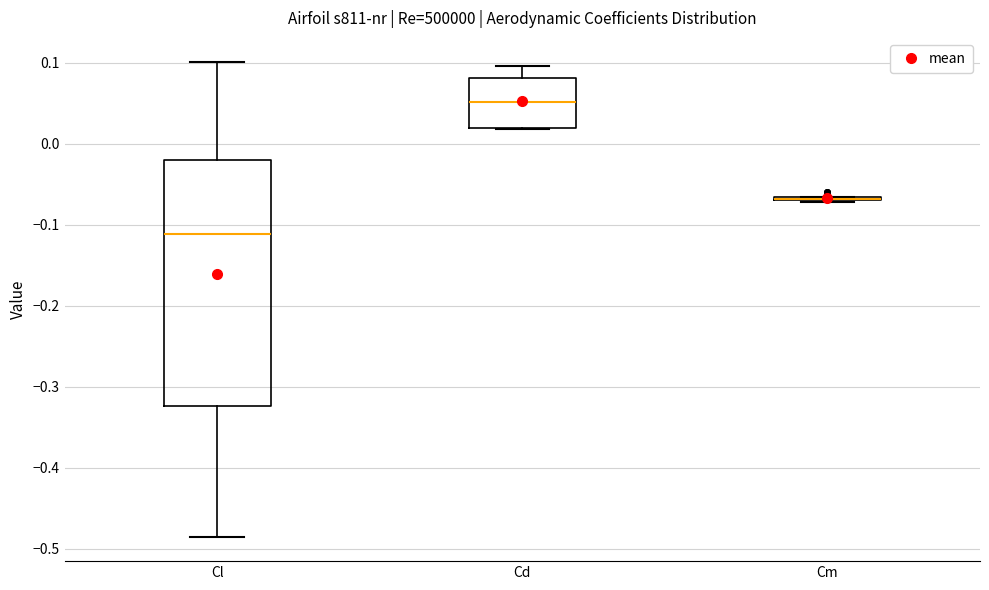

Reading left to right, read every box against the y-axis: the position of its median line, the range the box covers, and the ends of its whiskers. The values are not printed on the chart, so give them approximately, as read against the axis.

Cl: median -0.11, box -0.32 to -0.02, whiskers -0.49 to 0.10
Cd: median 0.05, box 0.02 to 0.08, whiskers 0.02 to 0.10
Cm: box collapsed to a line at -0.07, whiskers -0.07 to -0.07